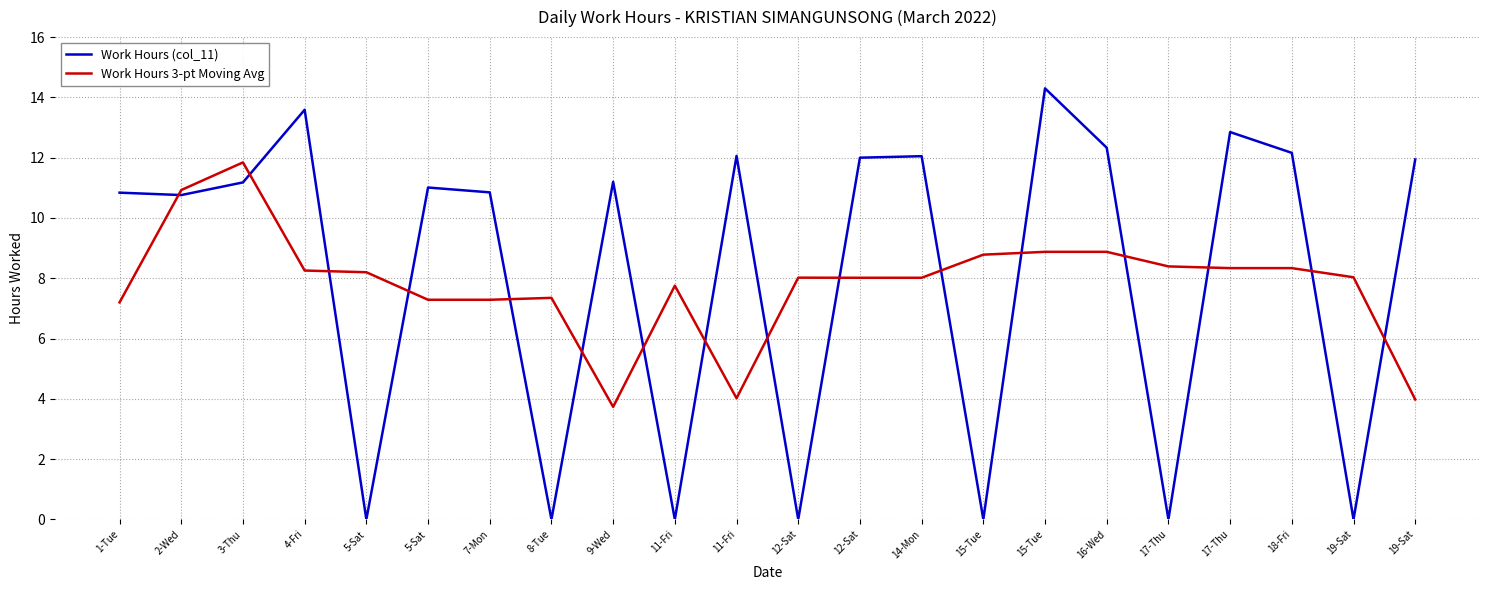

Is it true that Work Hours (col_11) equals 5.8 at 19-Sat?

False